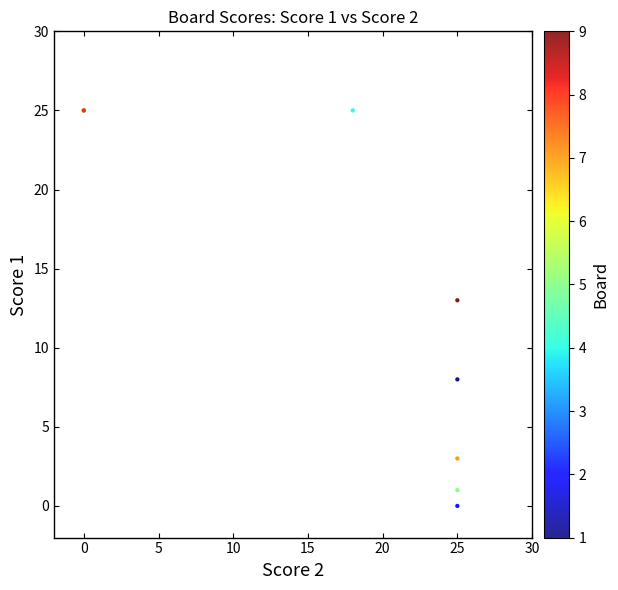

What Y value in the scatter plot is closest to 12?

13